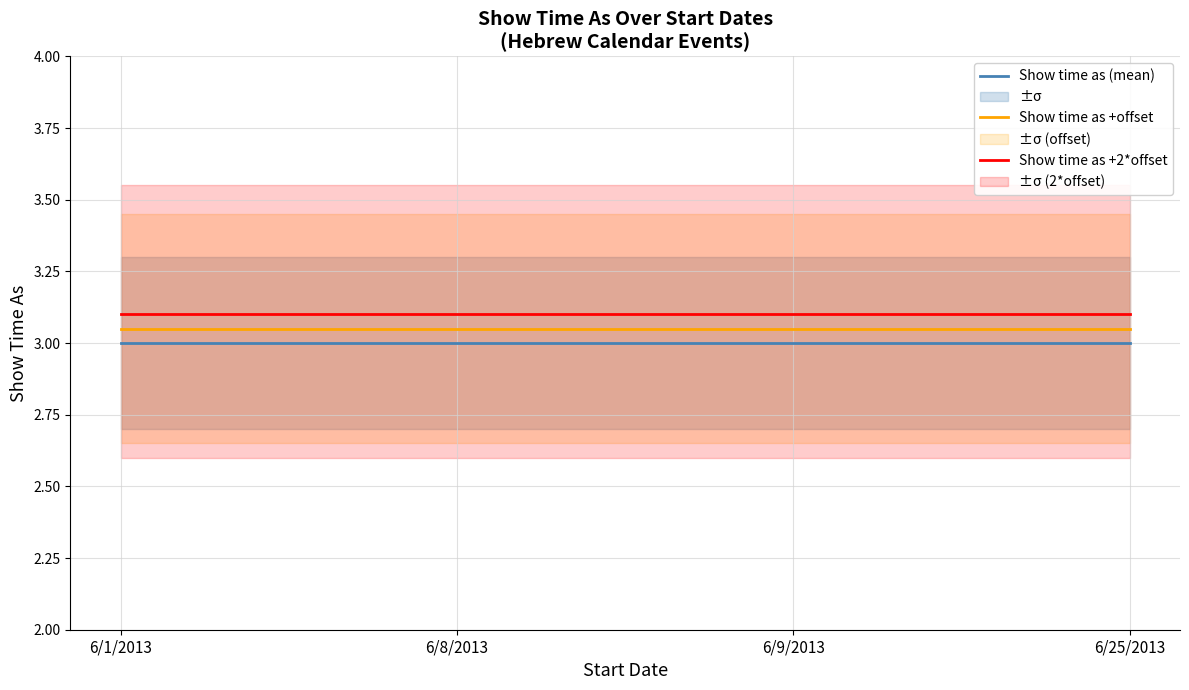

What is the value of the Show time as +2*offset point at the 2nd from the left?

3.1